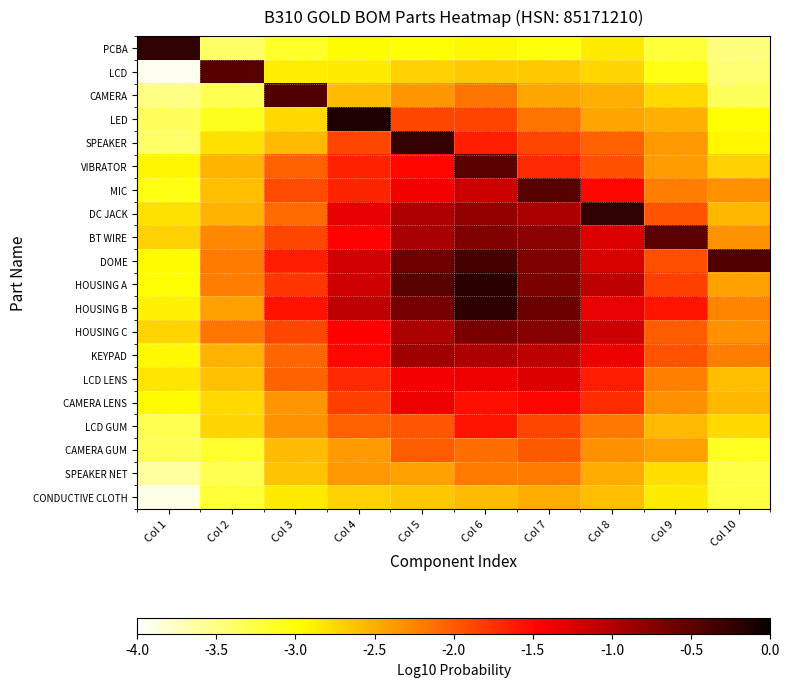

At Col 2, list the series in order from largest to smallest.

LCD, HOUSING C, DOME, HOUSING A, BT WIRE, HOUSING B, KEYPAD, DC JACK, VIBRATOR, MIC, LCD LENS, LCD GUM, CAMERA LENS, SPEAKER, LED, CAMERA GUM, CONDUCTIVE CLOTH, CAMERA, SPEAKER NET, PCBA